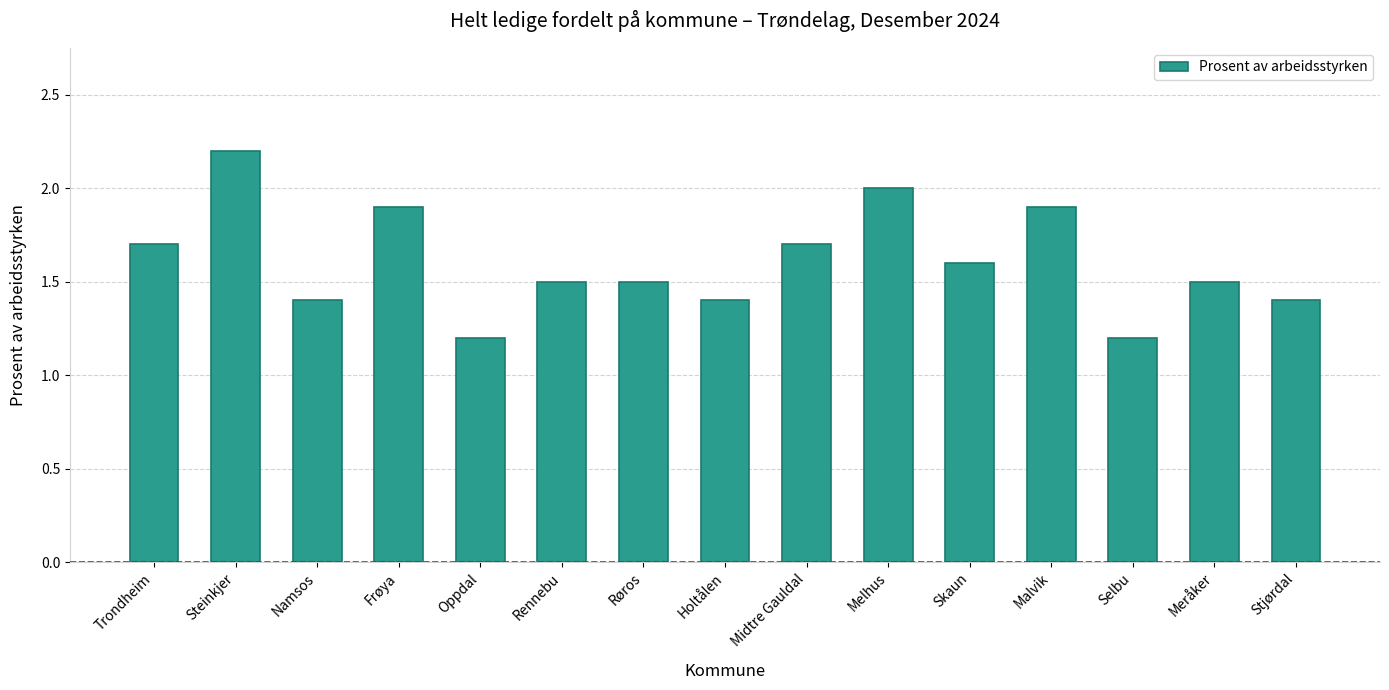

Reading left to right, what are all the values shown in this chart?

1.7	2.2	1.4	1.9	1.2	1.5	1.5	1.4	1.7	2.0	1.6	1.9	1.2	1.5	1.4